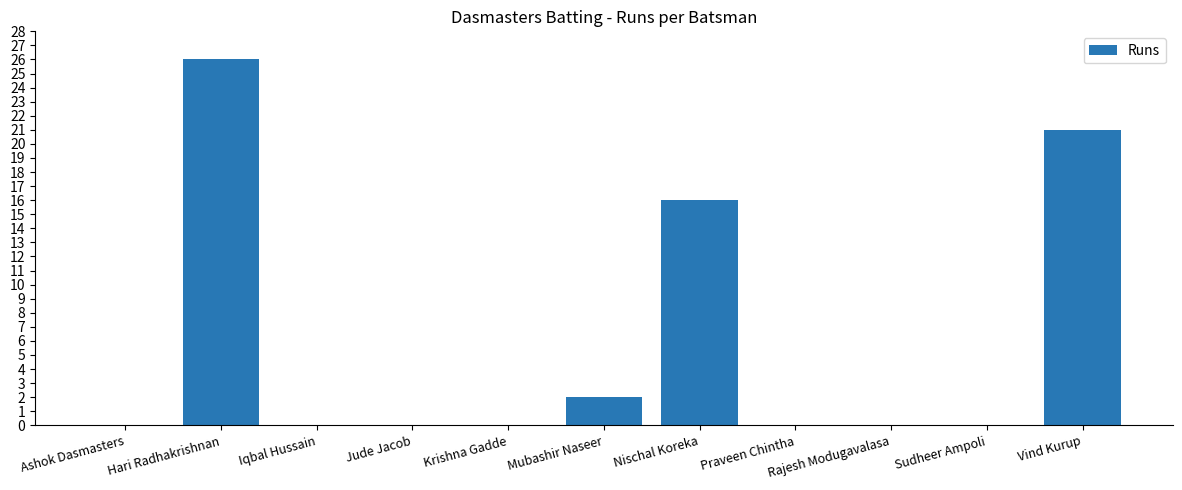

The value at Krishna Gadde is 0. True or false?

True